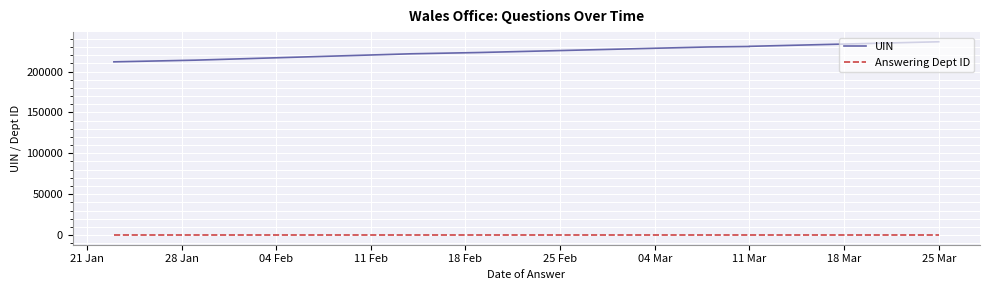

Reading left to right, extract all data points from this chart.

UIN: 211863	213908	221711	223262	230067	230656	230658	230659	230834	236405
Answering Dept ID: 28	28	28	28	28	28	28	28	28	28